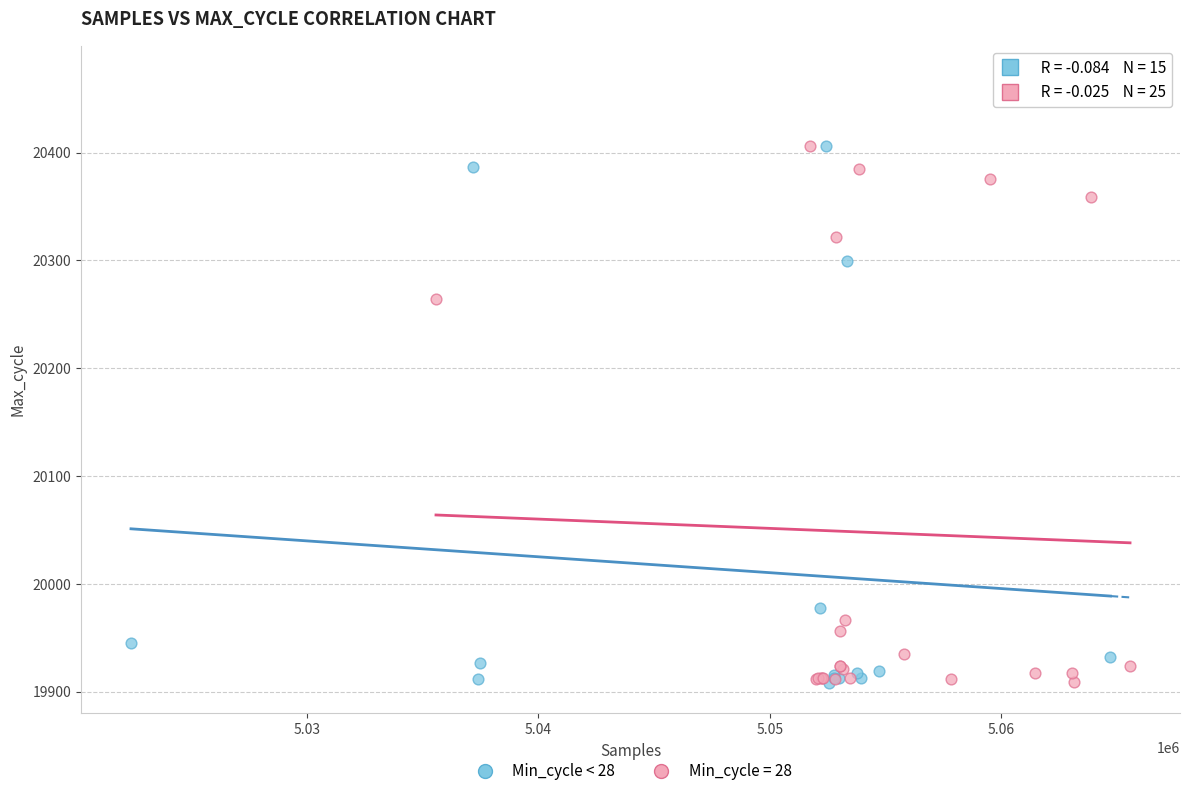

Which series contains the highest Y value?

Min_cycle = 28